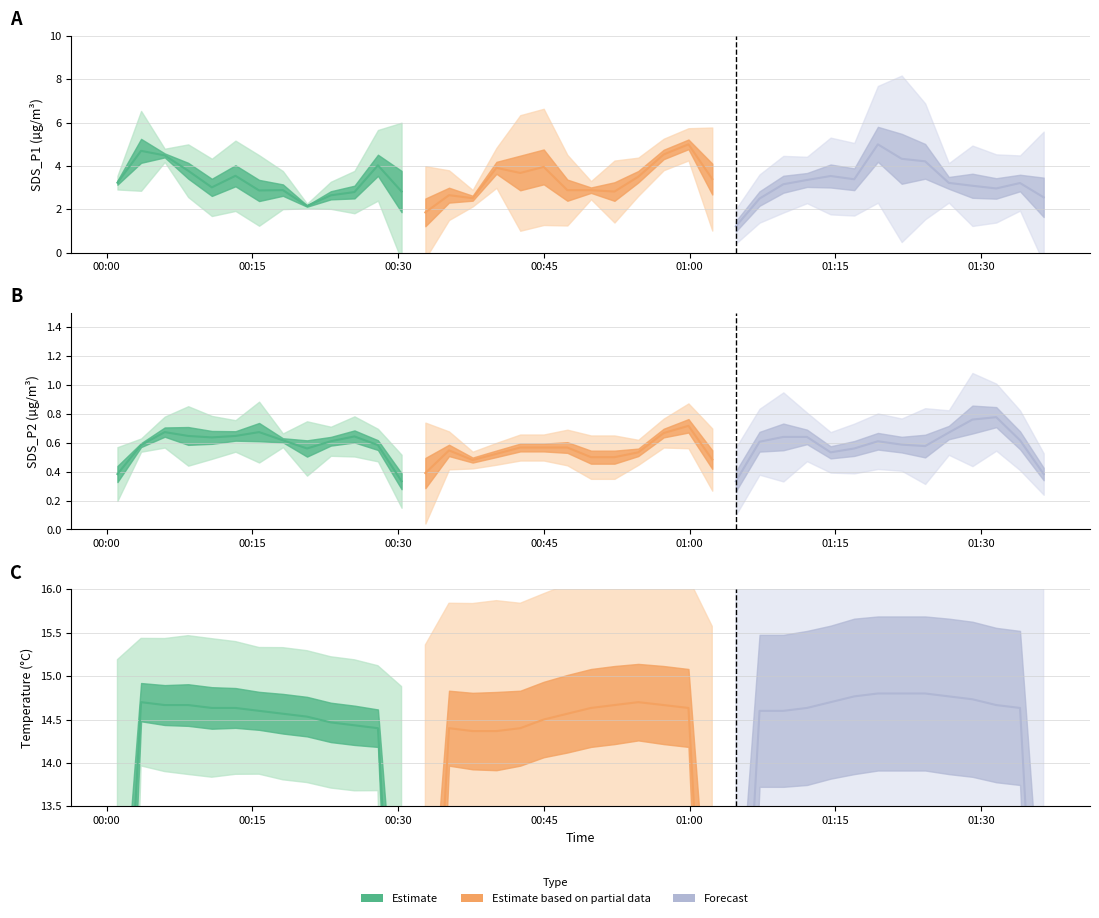

Where is SDS_P1 nearest to the value 4?

2021/07/05 00:54:43